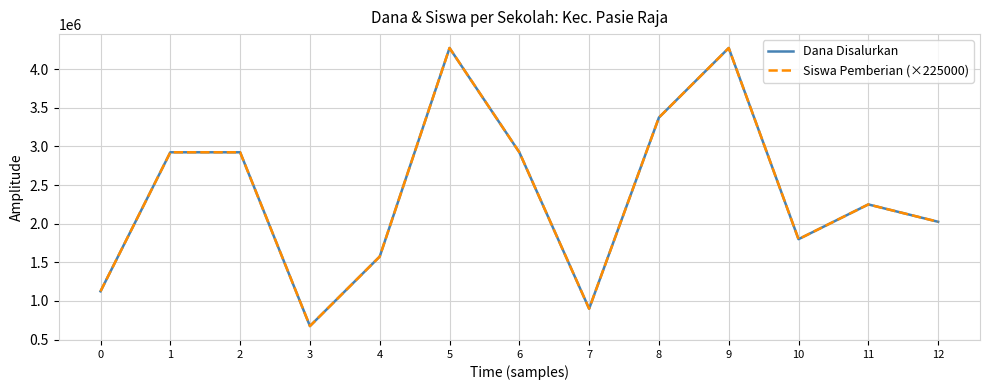

Reading left to right, what are all the values shown in this chart?

Dana Disalurkan: 1125000	2925000	2925000	675000	1575000	4275000	2925000	900000	3375000	4275000	1800000	2250000	2025000
Siswa Pemberian (×225000): 1125000	2925000	2925000	675000	1575000	4275000	2925000	900000	3375000	4275000	1800000	2250000	2025000